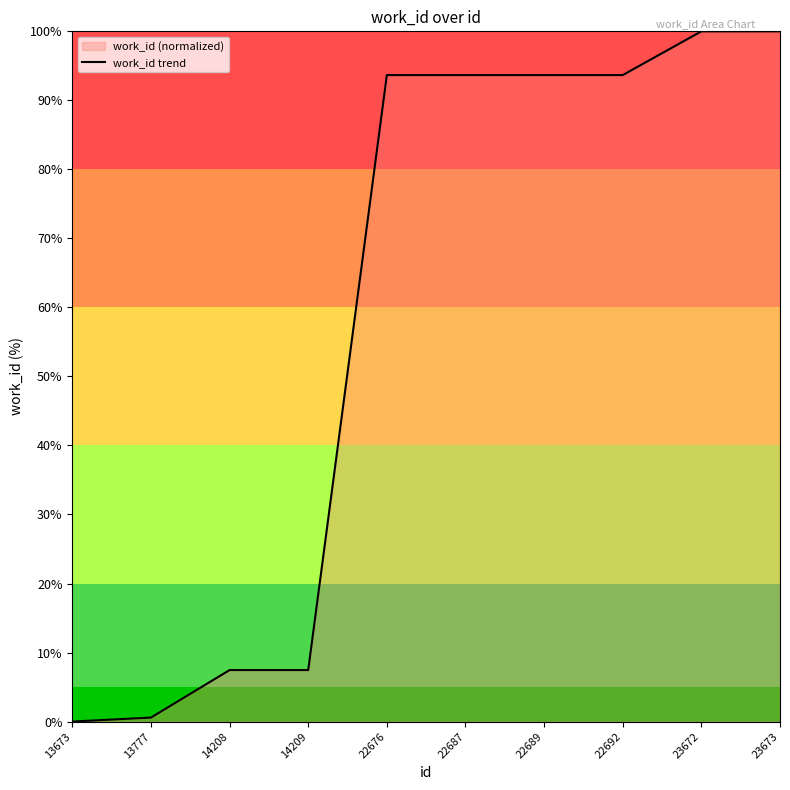

How many lines are shown in the chart?

1